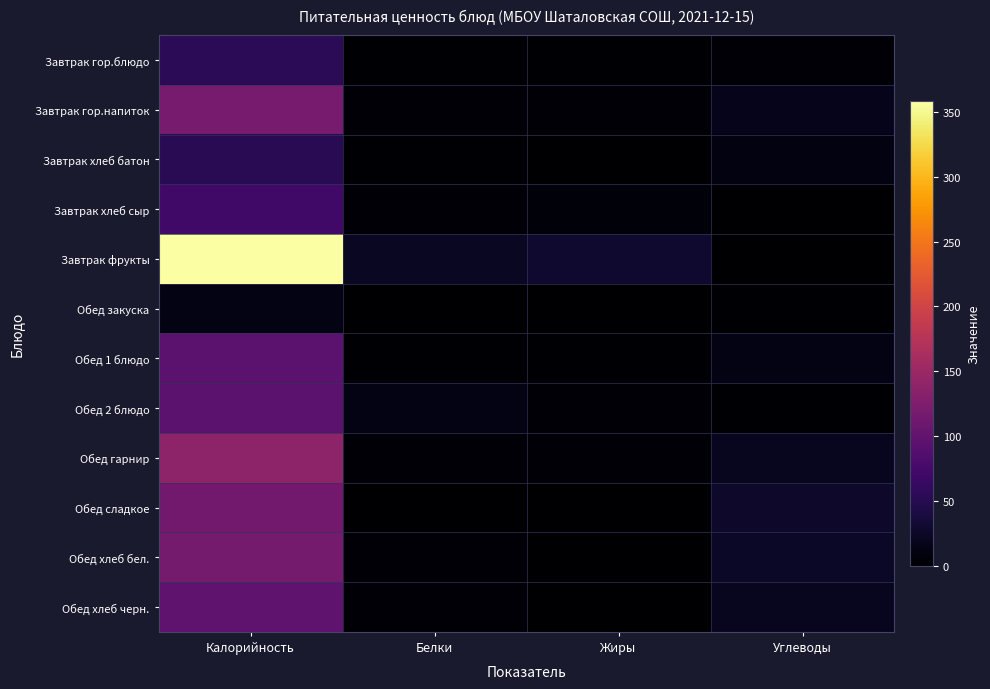

Which has a higher value, Жиры or Белки?

Жиры